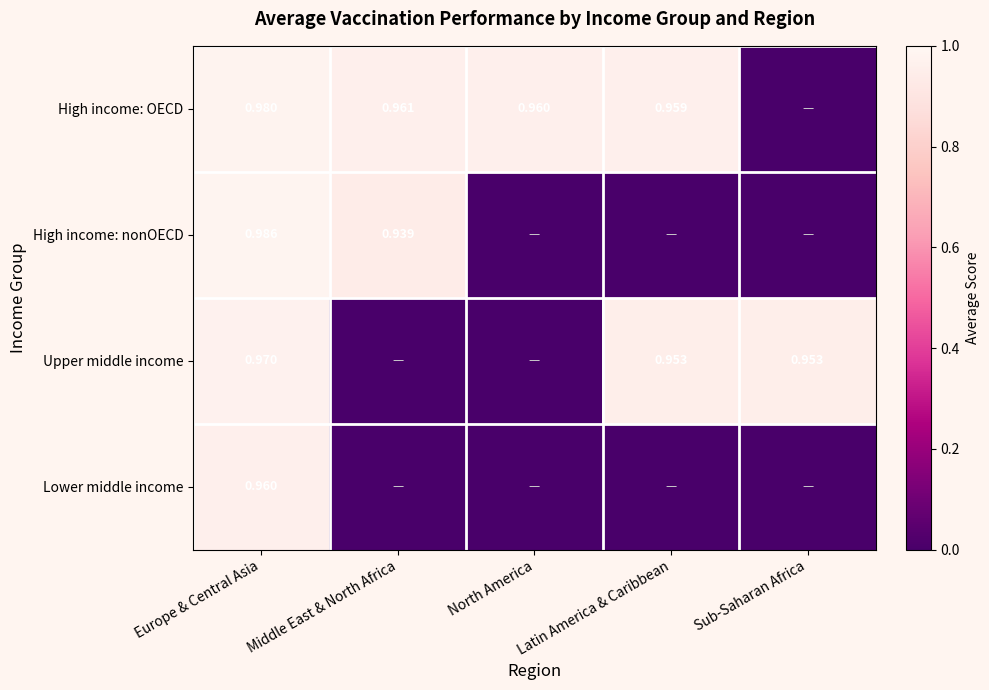

Rank the series at Europe & Central Asia from lowest to highest value.

Lower middle income, Upper middle income, High income: OECD, High income: nonOECD